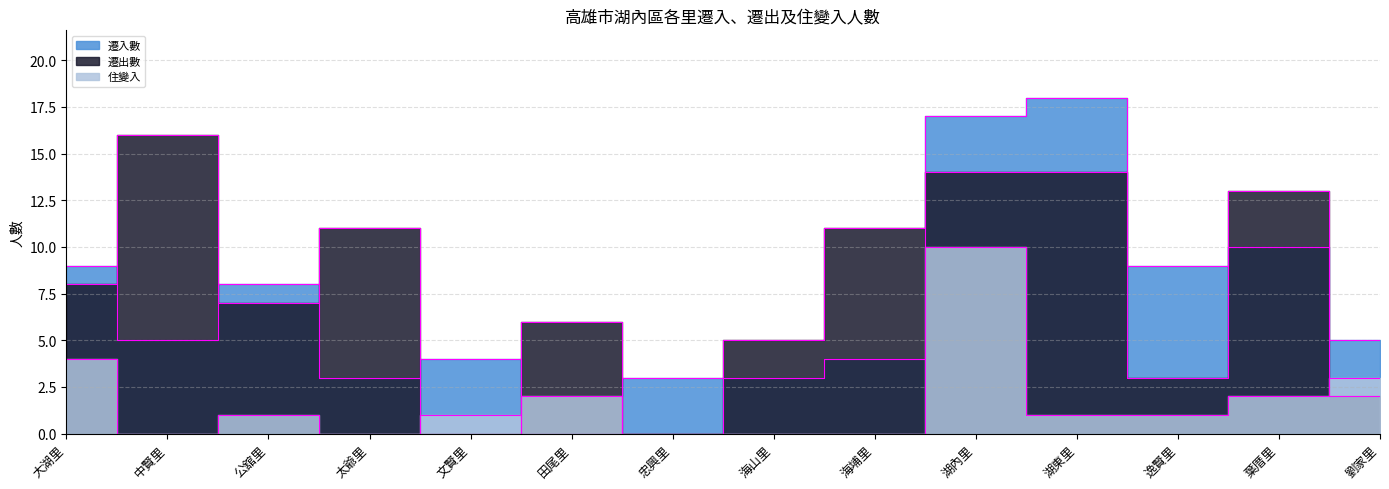

Reading left to right, what are all the values shown in this chart?

遷入數: 9	5	8	3	4	0	3	3	4	17	18	9	10	5
遷出數: 8	16	7	11	0	6	0	5	11	14	14	3	13	2
住變入: 4	0	1	0	1	2	0	0	0	10	1	1	2	3